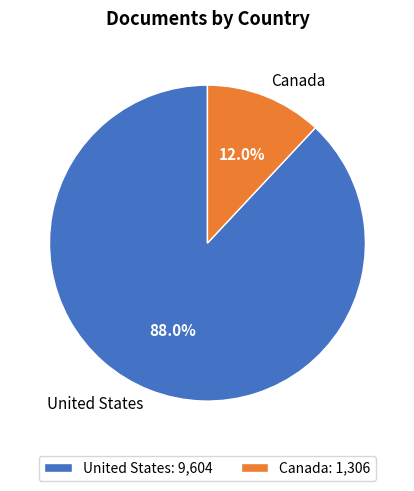

Rank the categories by value from lowest to highest.

Canada, United States